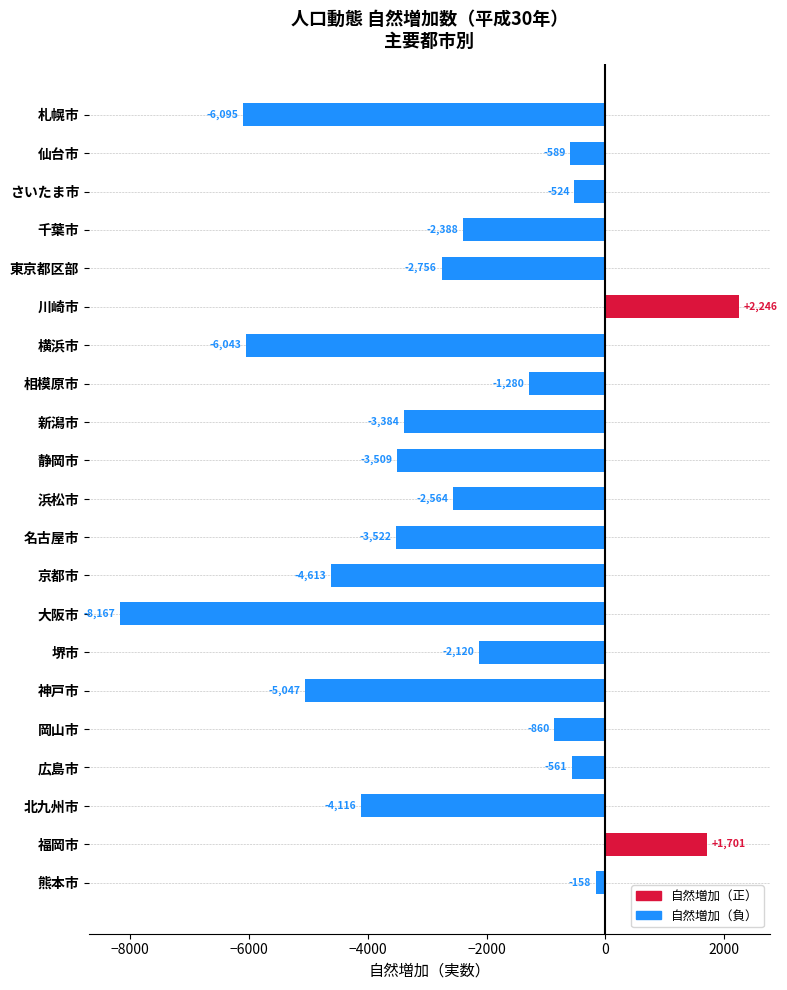

How many data points are above -2564?

10